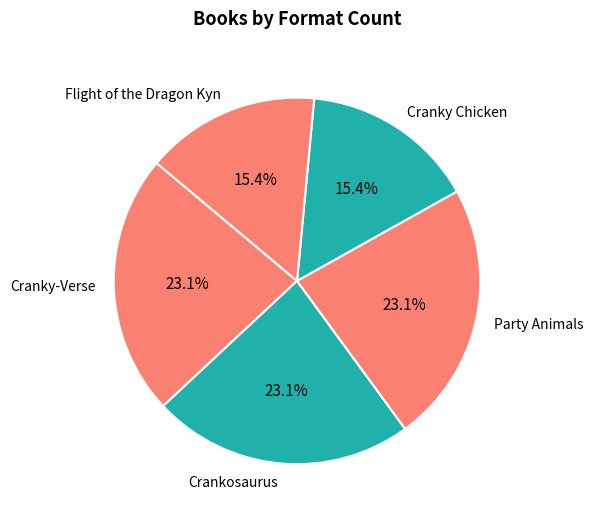

How many segments does this pie chart have?

5